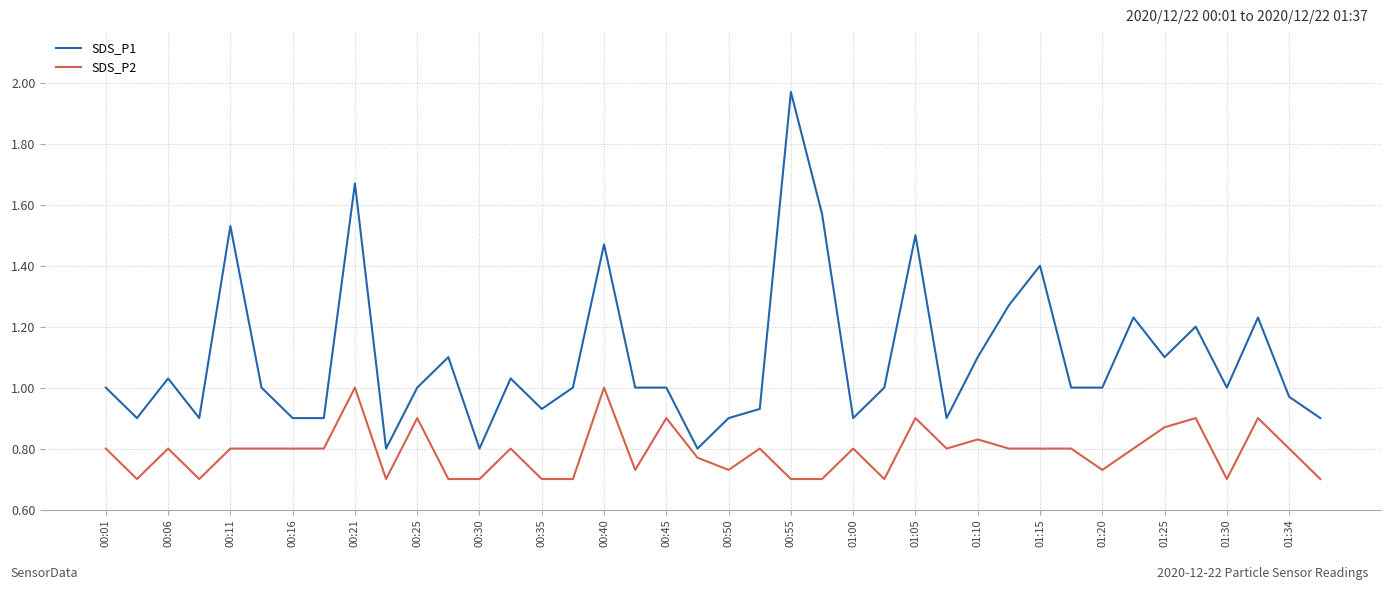

Which series has the largest total across all categories?

SDS_P1